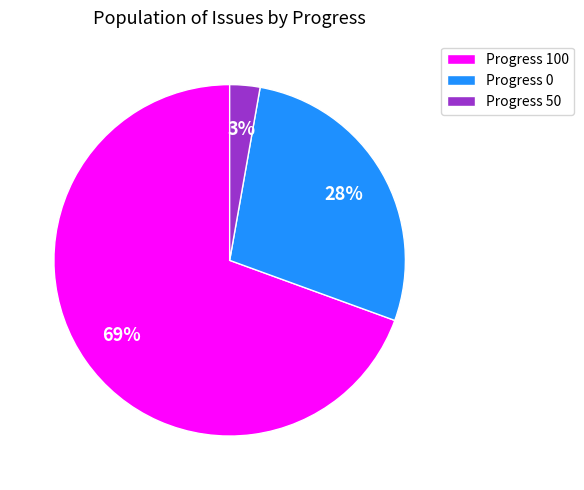

To the nearest percent, what is the combined percentage of Progress 100 and Progress 0?

97%